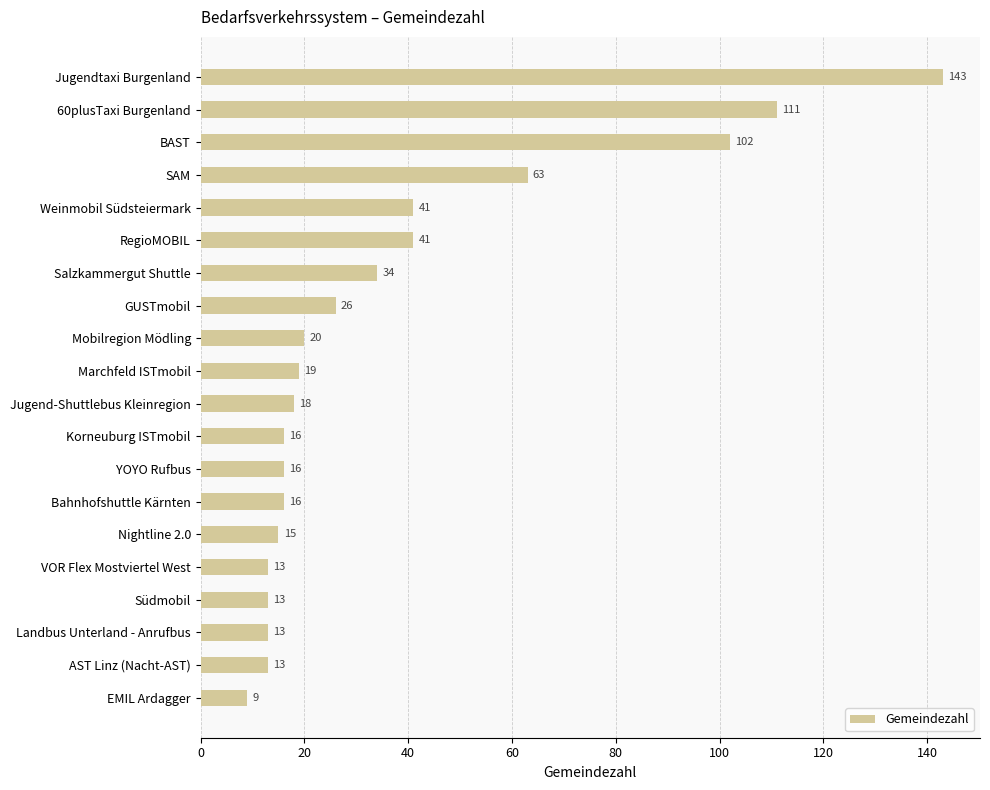

What is the difference between the maximum and minimum values?

134